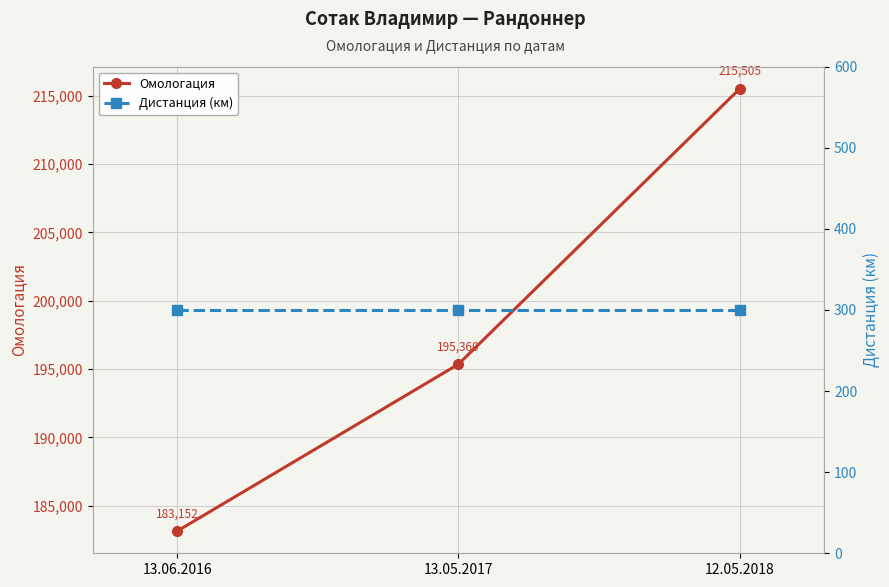

What is the sum of the Омологация values at 13.05.2017 and 13.06.2016?

378512